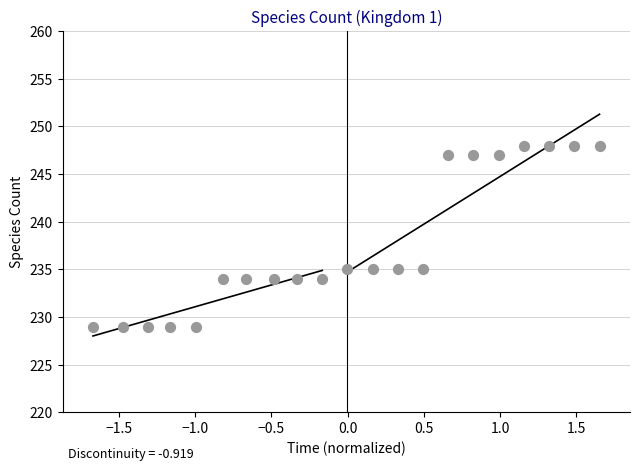

What is the range of Y values (max minus min)?

19